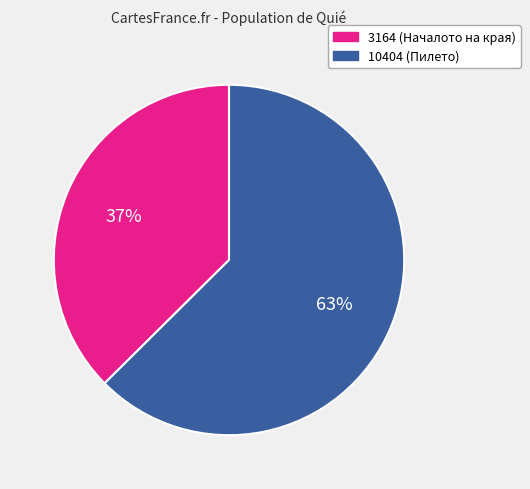

Between 10404 and 3164, which is larger?

10404